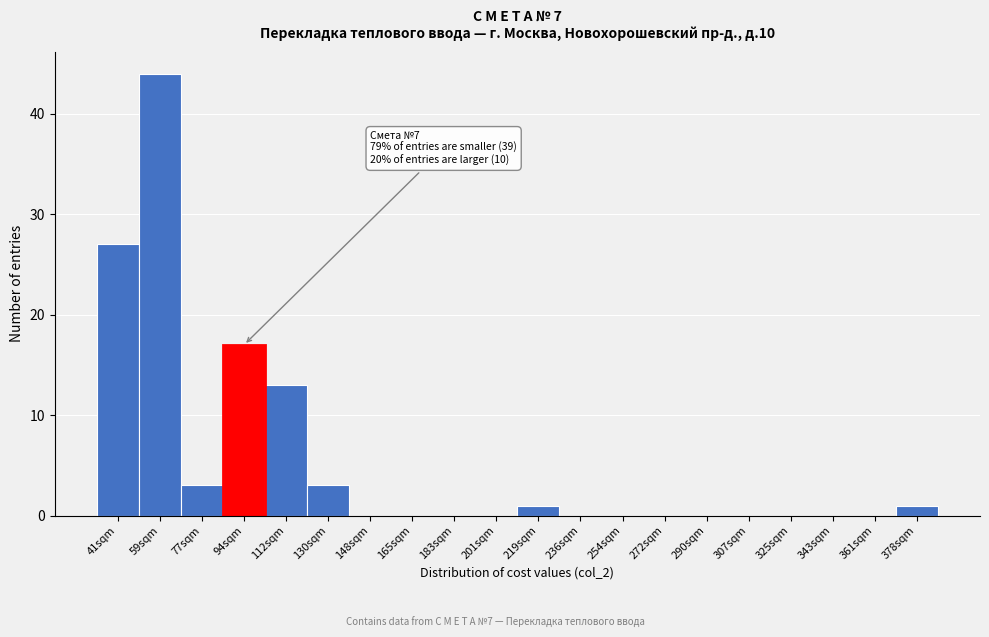

Reading left to right, extract all data points from this chart.

41sqm=27	59sqm=44	77sqm=3	94sqm=17	112sqm=13	130sqm=3	148sqm=0	165sqm=0	183sqm=0	201sqm=0	219sqm=1	236sqm=0	254sqm=0	272sqm=0	290sqm=0	307sqm=0	325sqm=0	343sqm=0	361sqm=0	378sqm=1